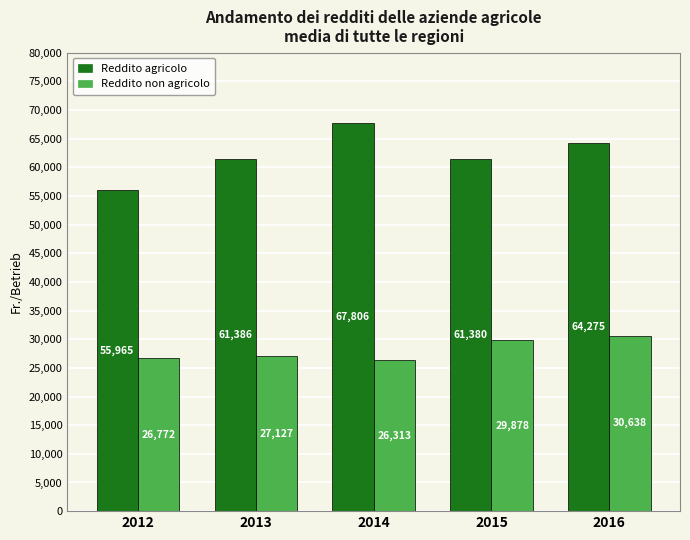

What are all the series names shown in the legend?

Reddito agricolo, Reddito non agricolo